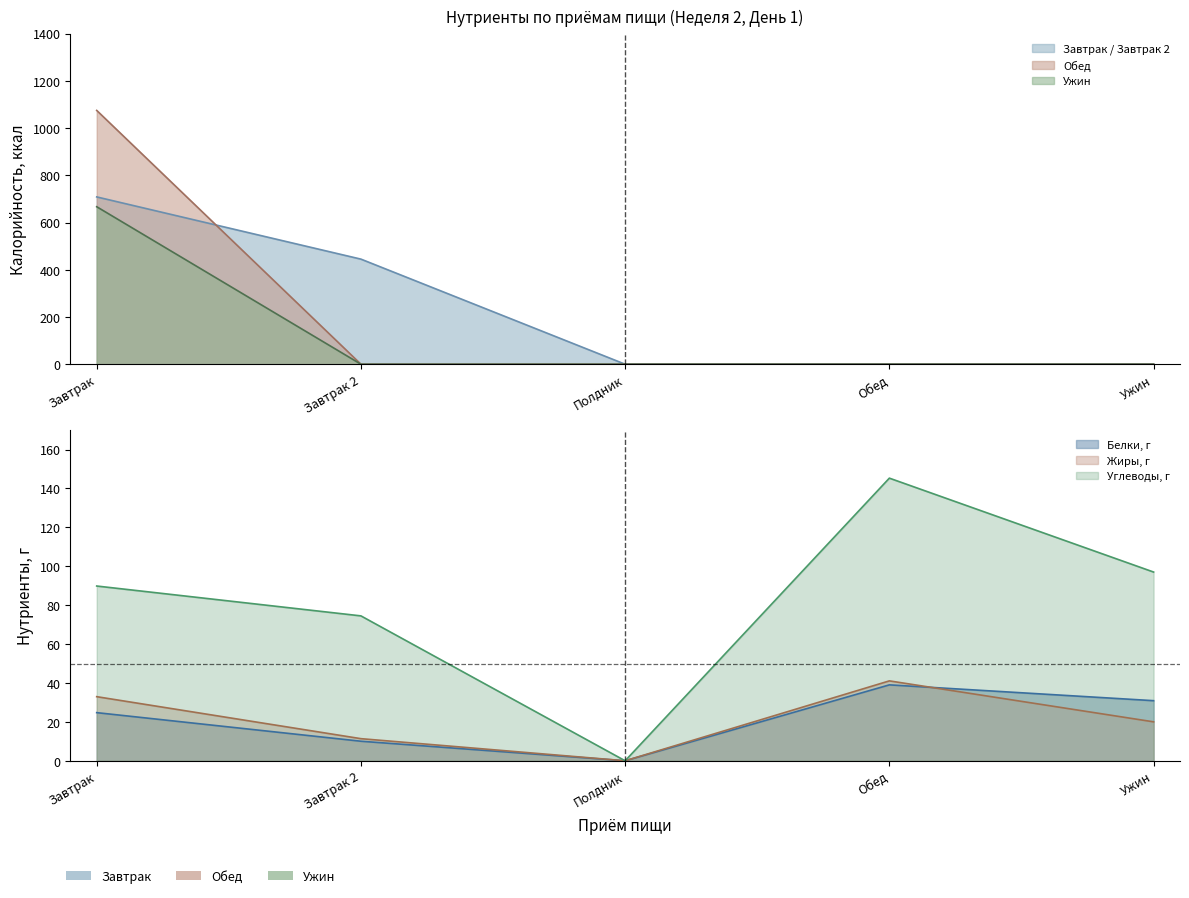

What is the highest value of the Завтрак (углеводы) series?

145.3